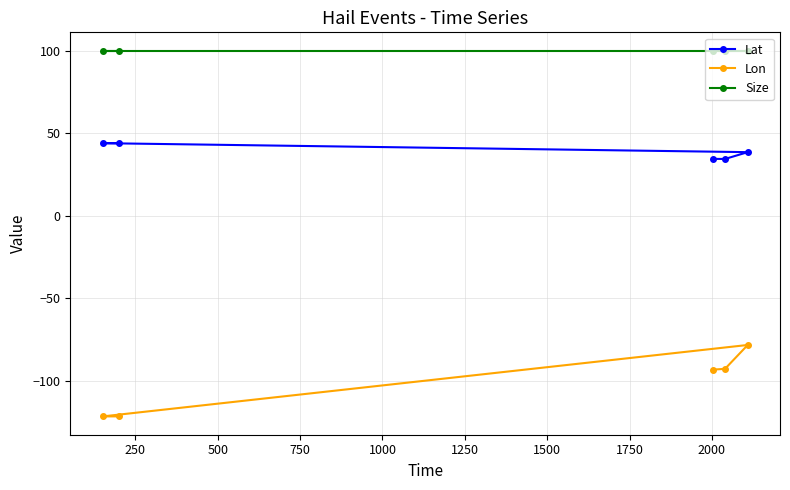

What is the smallest value displayed?

-121.4